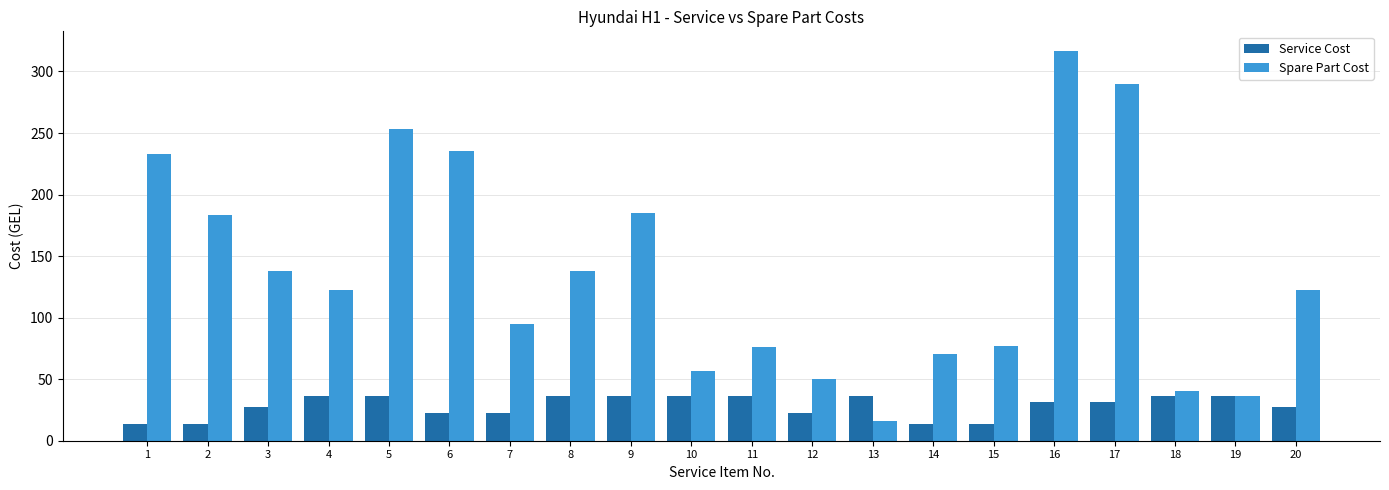

Between 15 and 20, which series saw the biggest shift?

Spare Part Cost